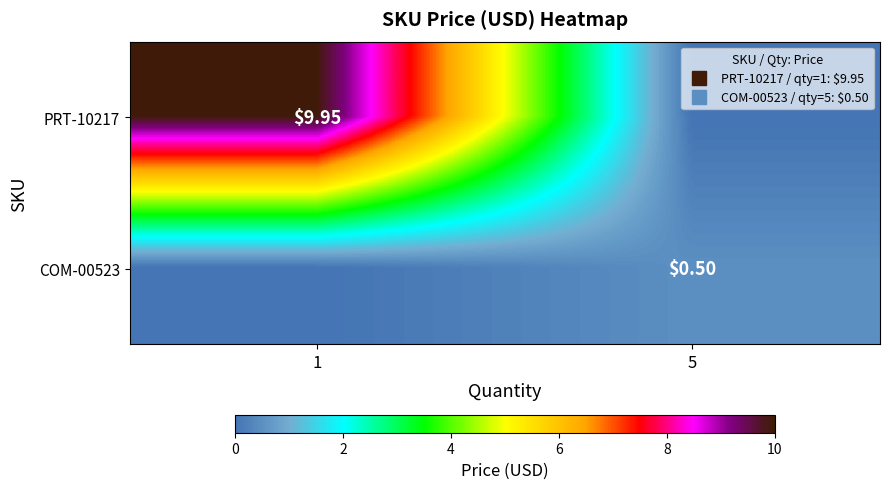

At which label is COM-00523 closest to 0?

1